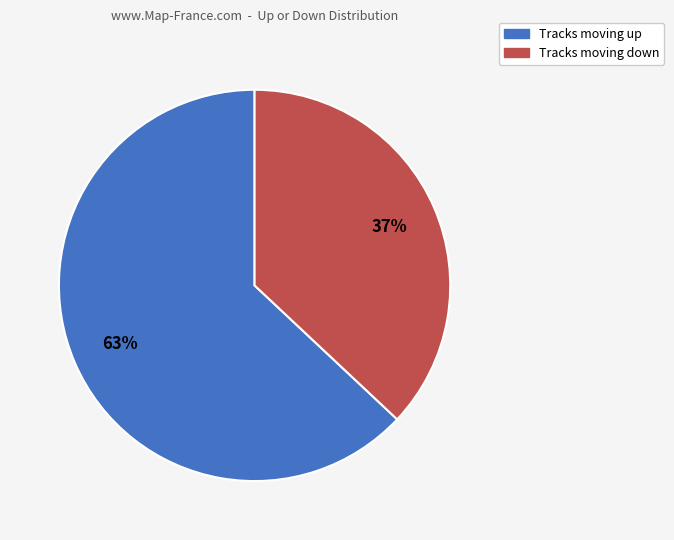

To the nearest percent, what is the difference between the largest and smallest slice percentages?

26%